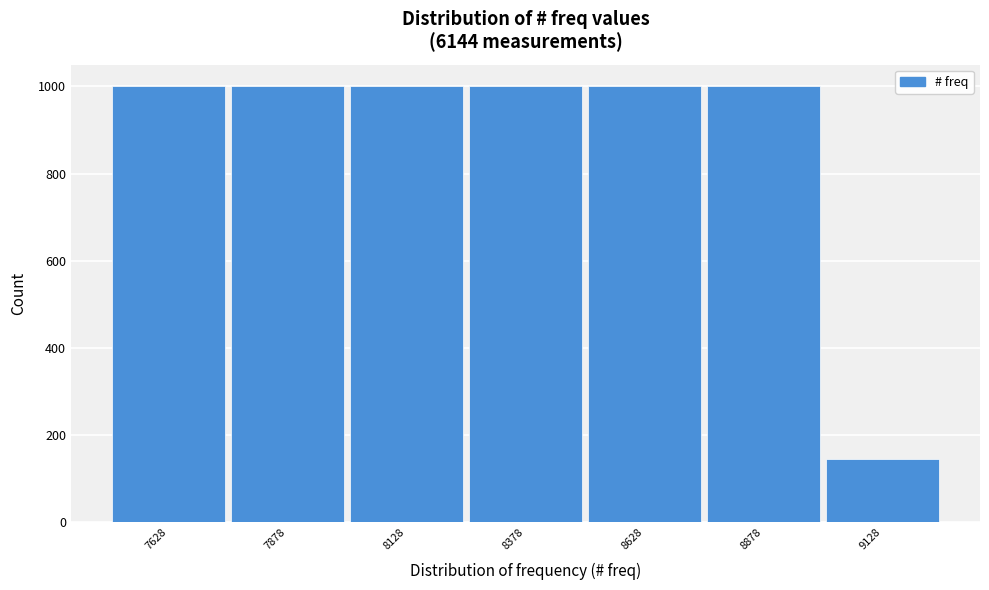

Reading left to right, what are all the values shown in this chart?

7628=1000	7878=1000	8128=1000	8378=1000	8628=1000	8878=1000	9128=144